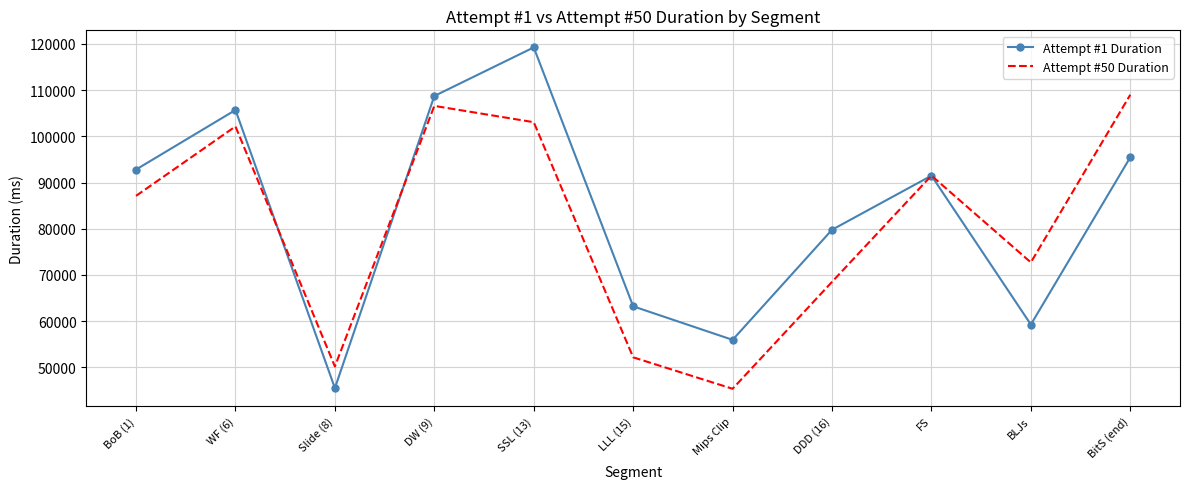

At which label is Attempt #50 Duration closest to 77172?

BLJs